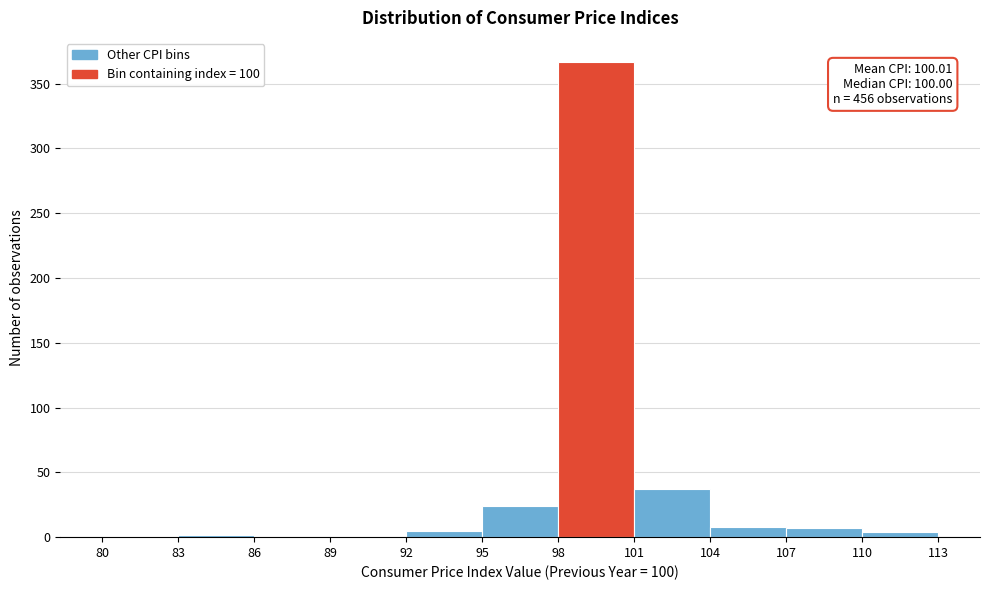

Which range on the x-axis has the tallest bar?

98 to 101